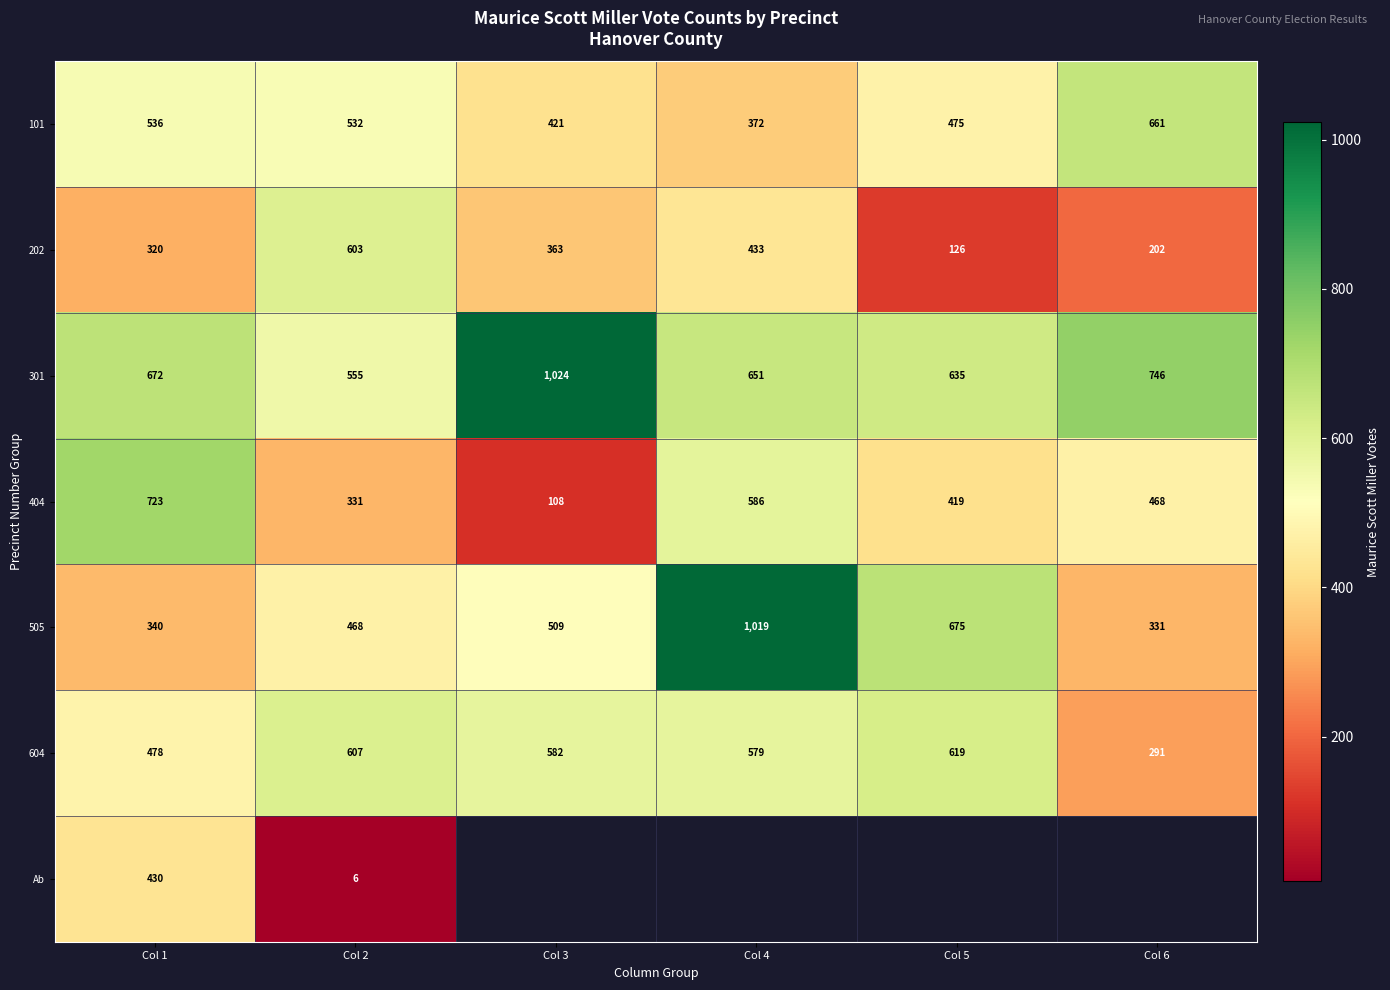

The 101 series shows 559.3 at Col 3. True or false?

False